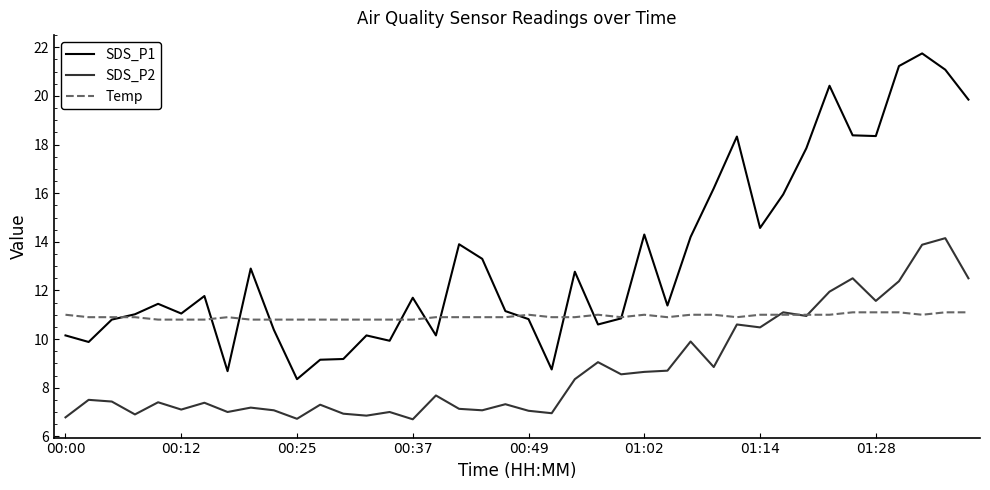

Which series has the widest spread of values?

SDS_P1